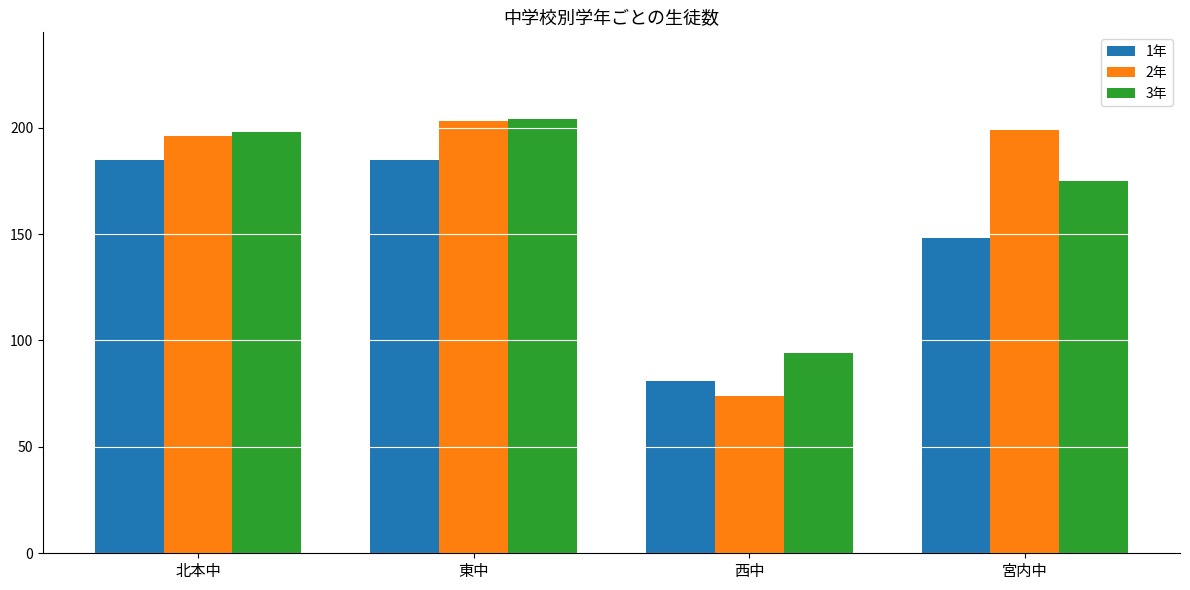

What is the value of the 3年 bar at the 2nd from the left?

204